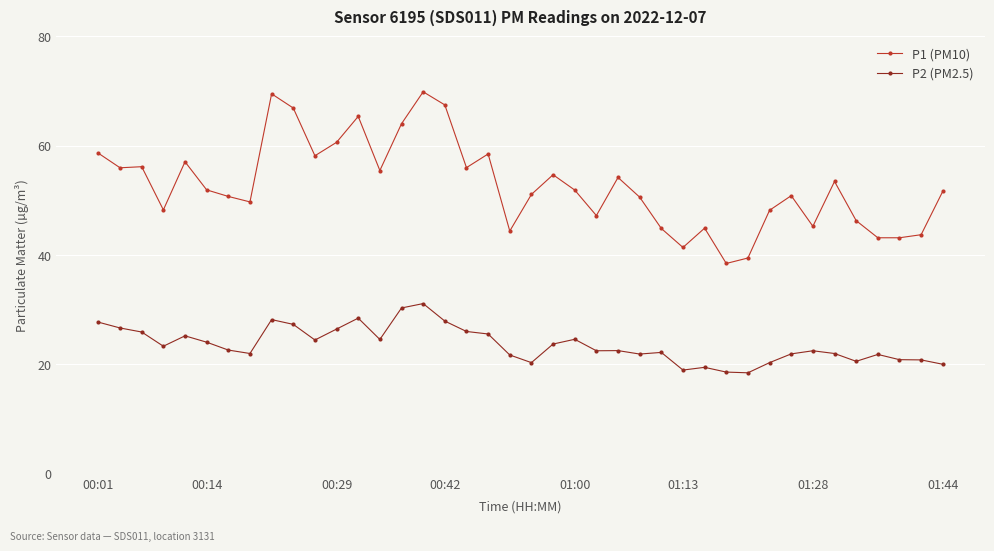

True or false: P1 (PM10) has more than 1 points higher than both neighbors.

True